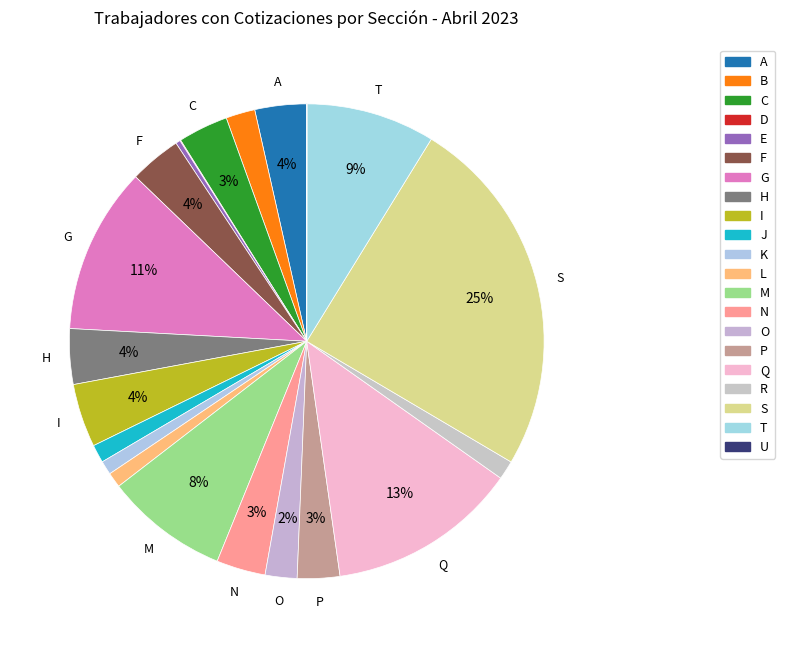

True or false: F accounts for 1% of the total.

False